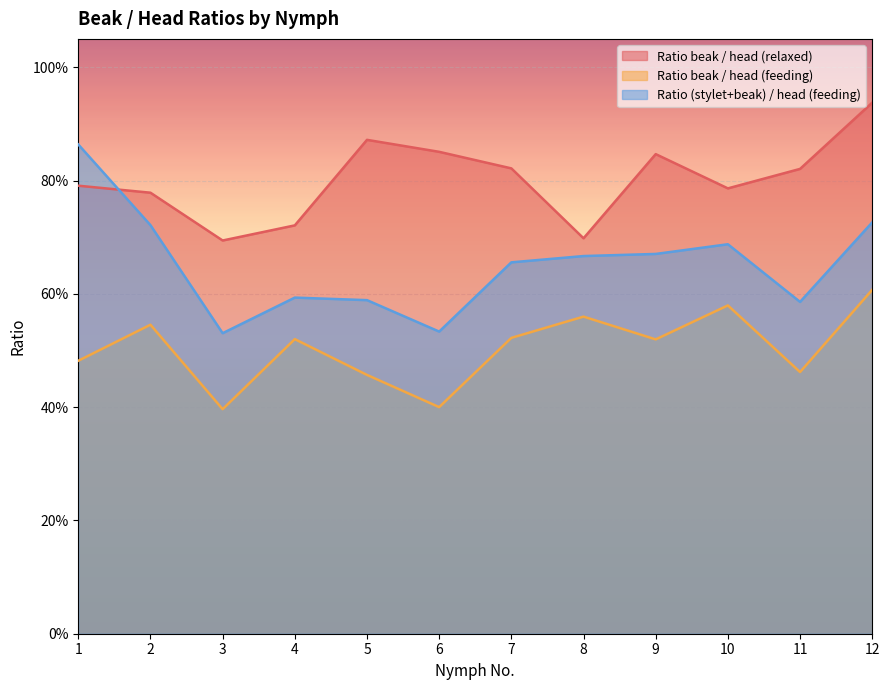

What is the sum of the Ratio (stylet+beak) / head (feeding) values at 1 and 9?

1.5